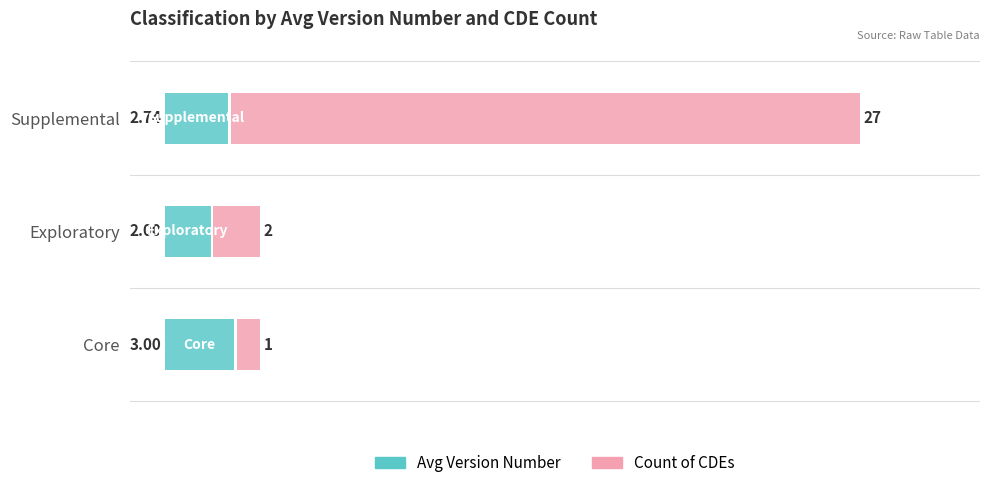

List the labels in order of Avg Version Number value, largest first.

Core, Supplemental, Exploratory